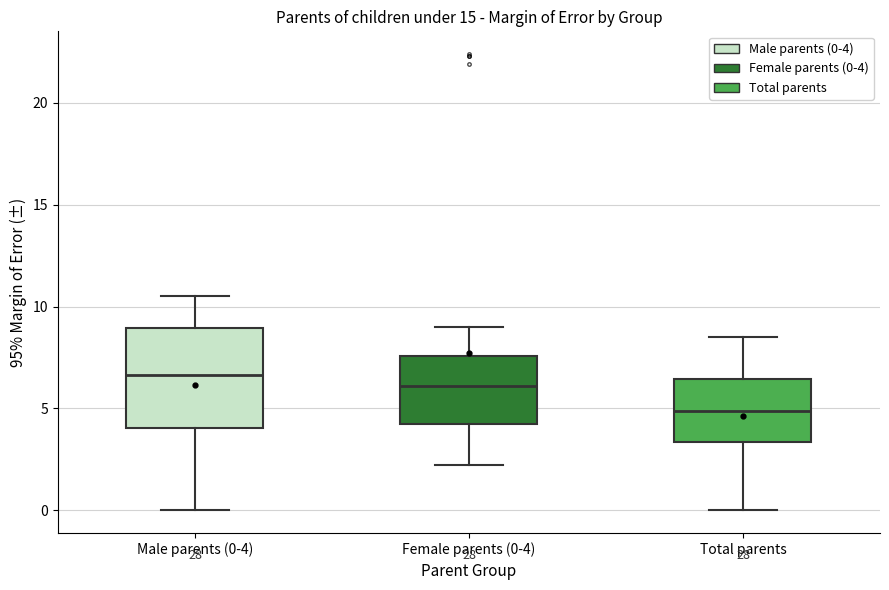

Reading left to right, transcribe this box plot: for each box, give where its median line is, the range the box spans, and where its two whiskers end, as read against the y-axis. The values are not printed on the chart, so give them approximately, as read against the axis.

Male parents (0-4): median 6.5, box 4.0 to 9.0, whiskers 0.0 to 10.5
Female parents (0-4): median 6.0, box 4.5 to 7.5, whiskers 2.0 to 9.0
Total parents: median 5.0, box 3.5 to 6.5, whiskers 0.0 to 8.5